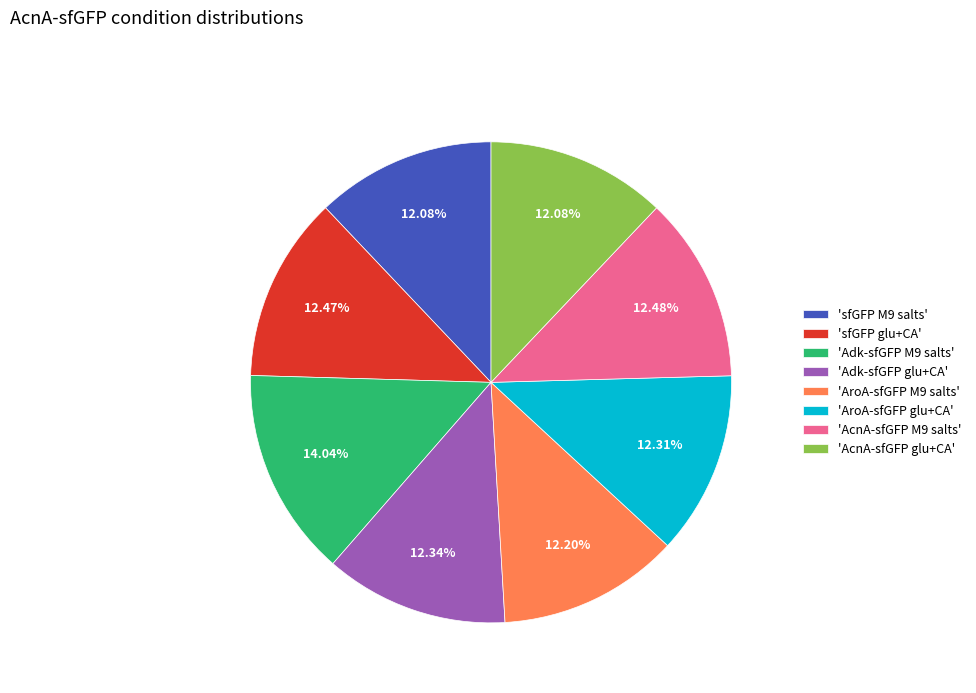

Is there a majority slice in this chart?

No